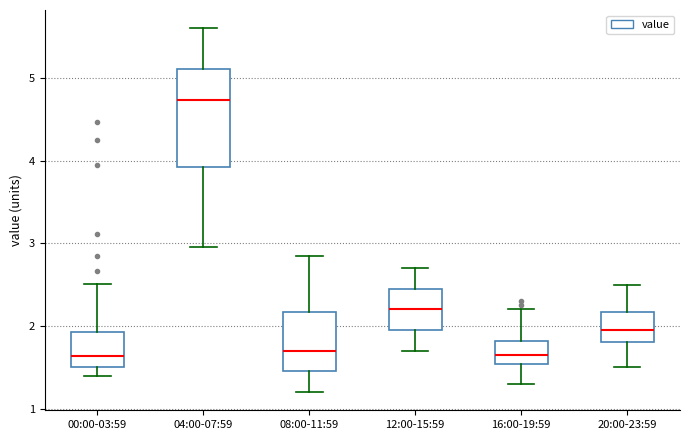

Where is the lower edge of the box for 00:00-03:59 on the y-axis? The values are not printed on the chart, so give them approximately, as read against the axis.

1.5